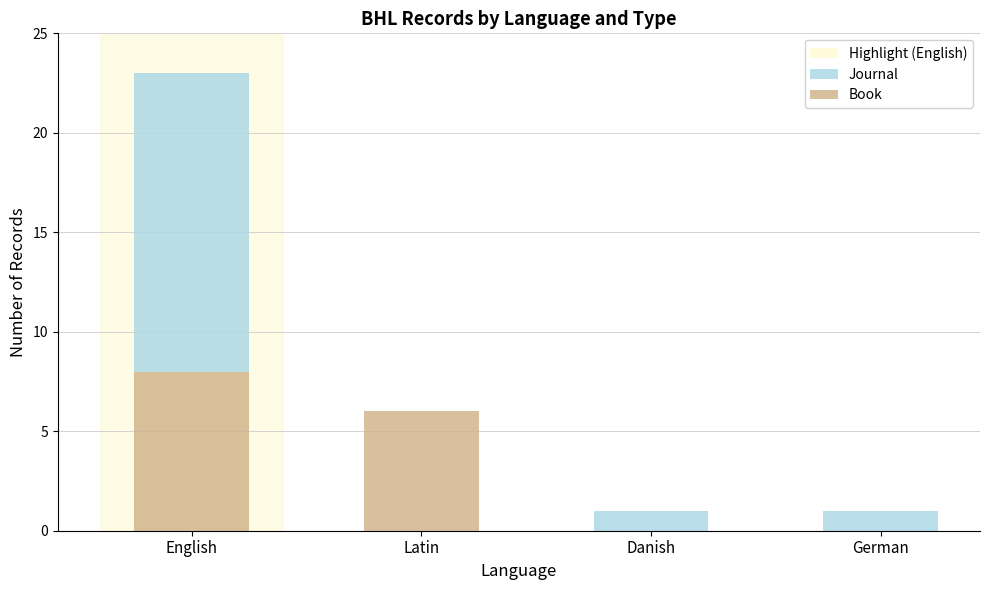

Reading right to left, transcribe the values for Book.

German=0	Danish=0	Latin=6	English=8